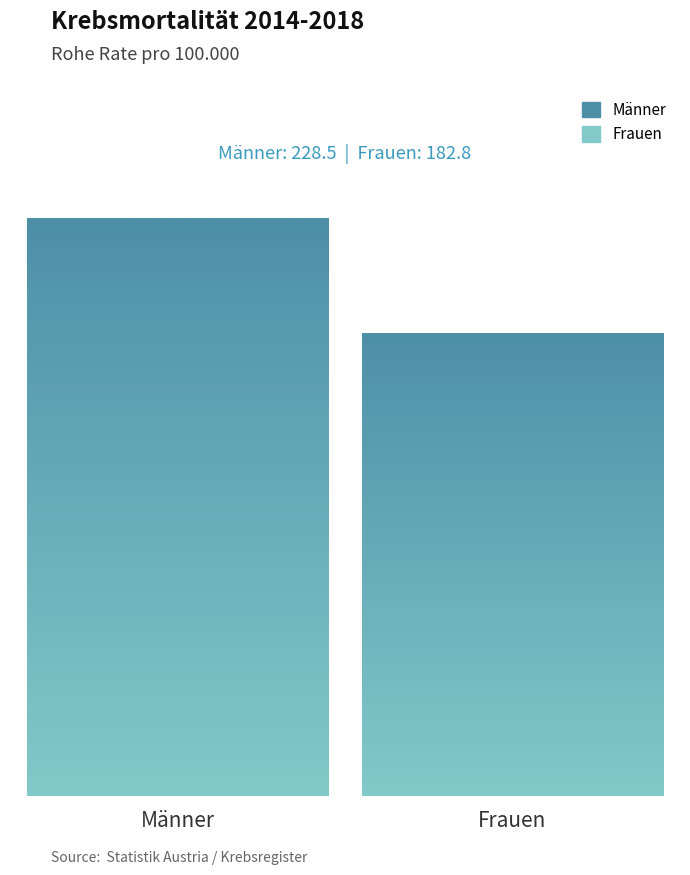

What is the sum of the values at Frauen and Männer?

411.3